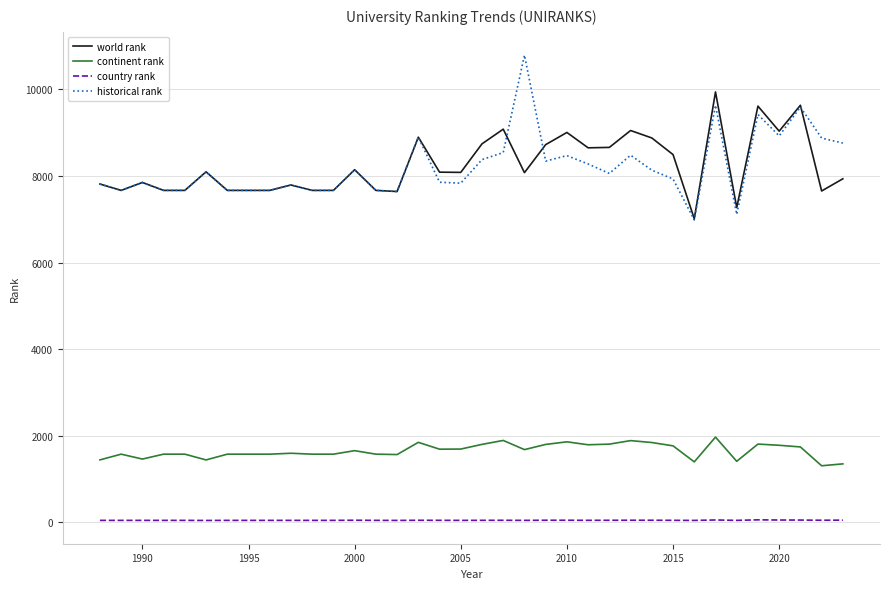

Rank the series by their maximum value, from highest to lowest.

historical rank, world rank, continent rank, country rank